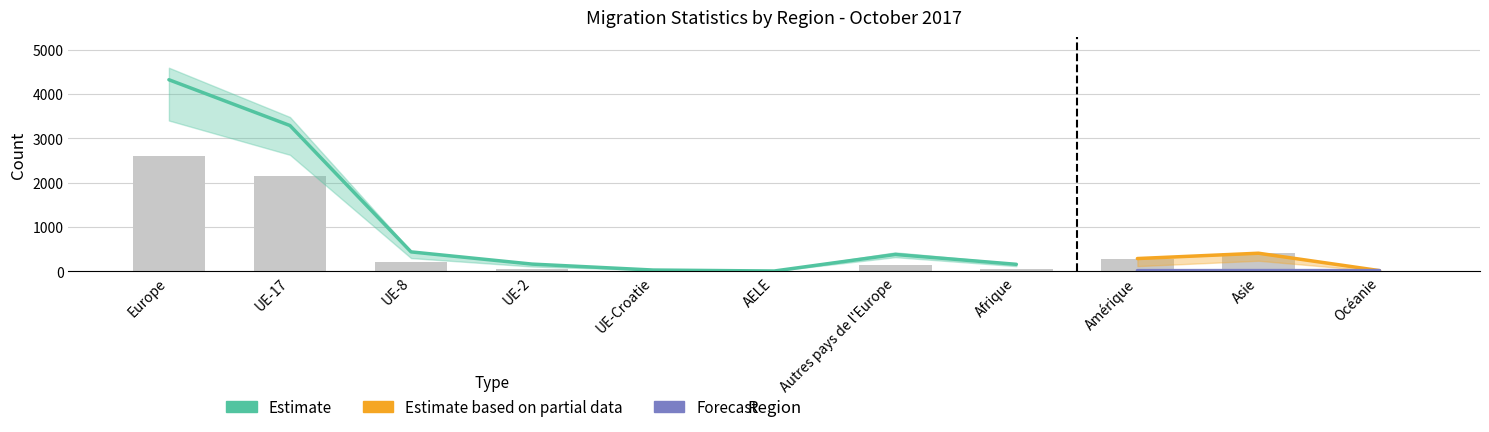

The value of Emigrations effectives at AELE is 16. True or false?

True